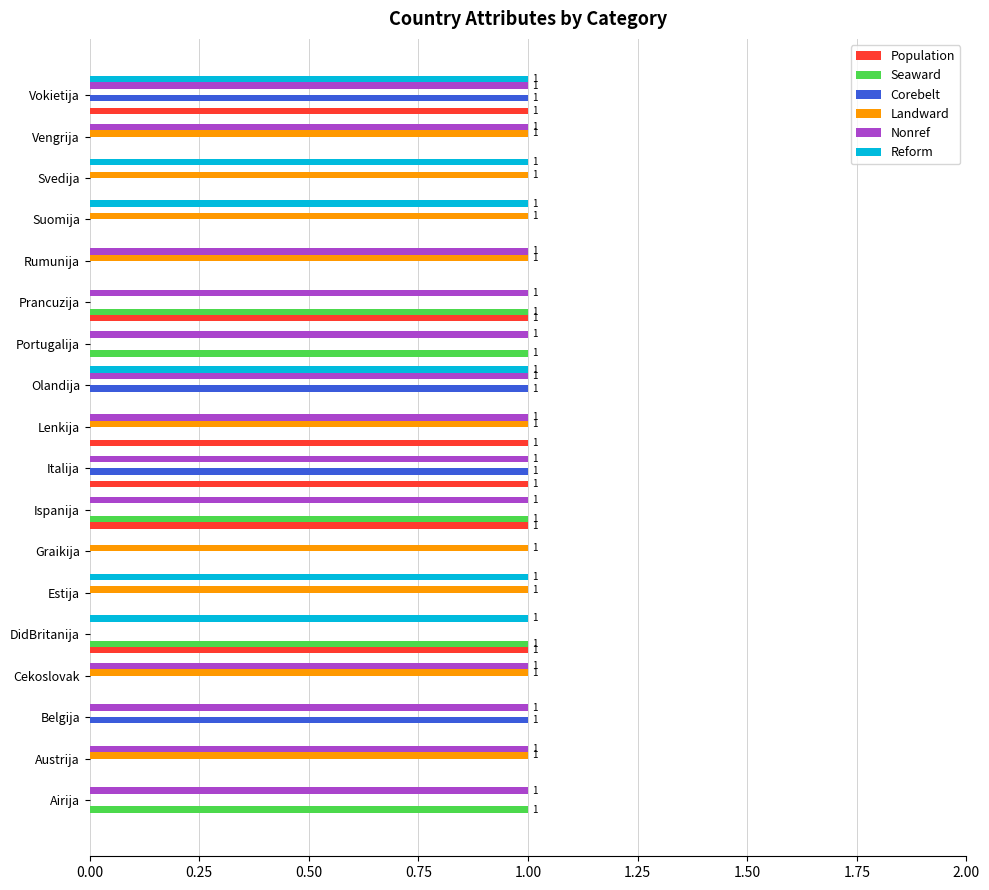

True or false: Nonref has a value of 0 at Suomija.

True